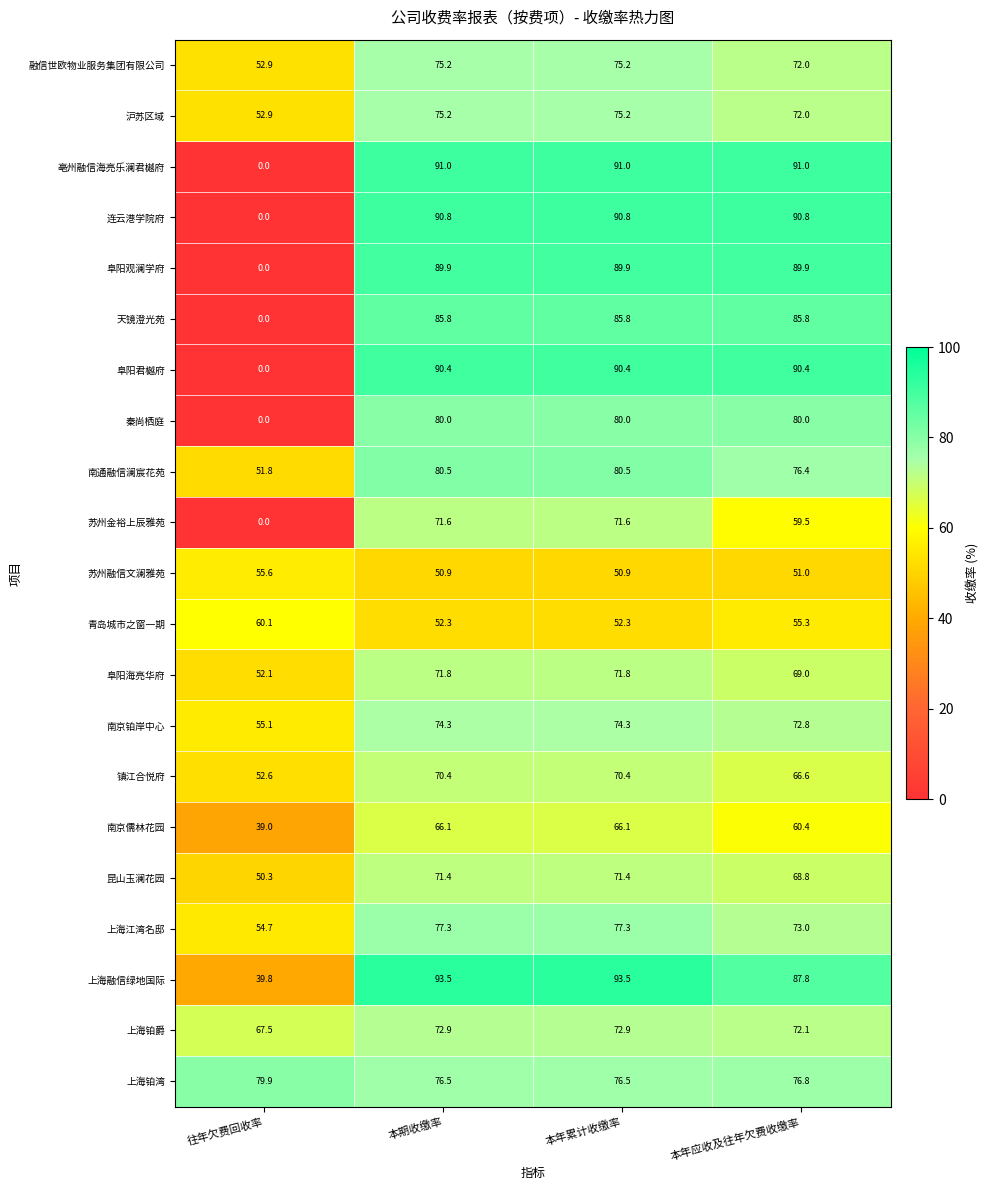

Which category has the lowest value across all series?

往年欠费回收率